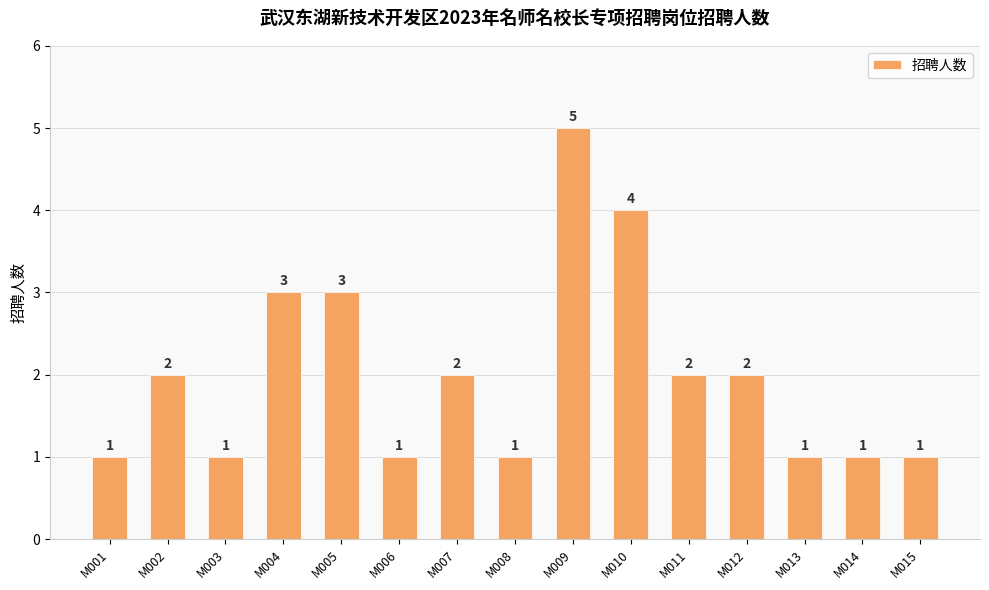

What is the greatest value displayed?

5